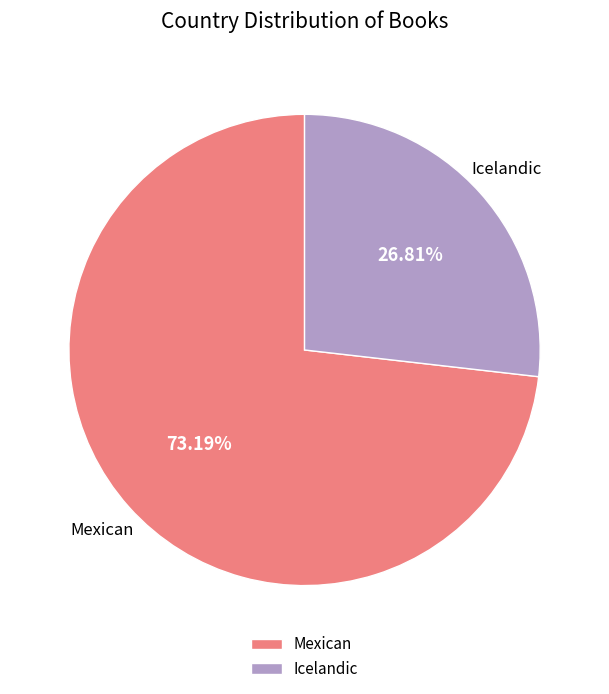

What percentage is the Mexican slice, to the nearest percent?

73%